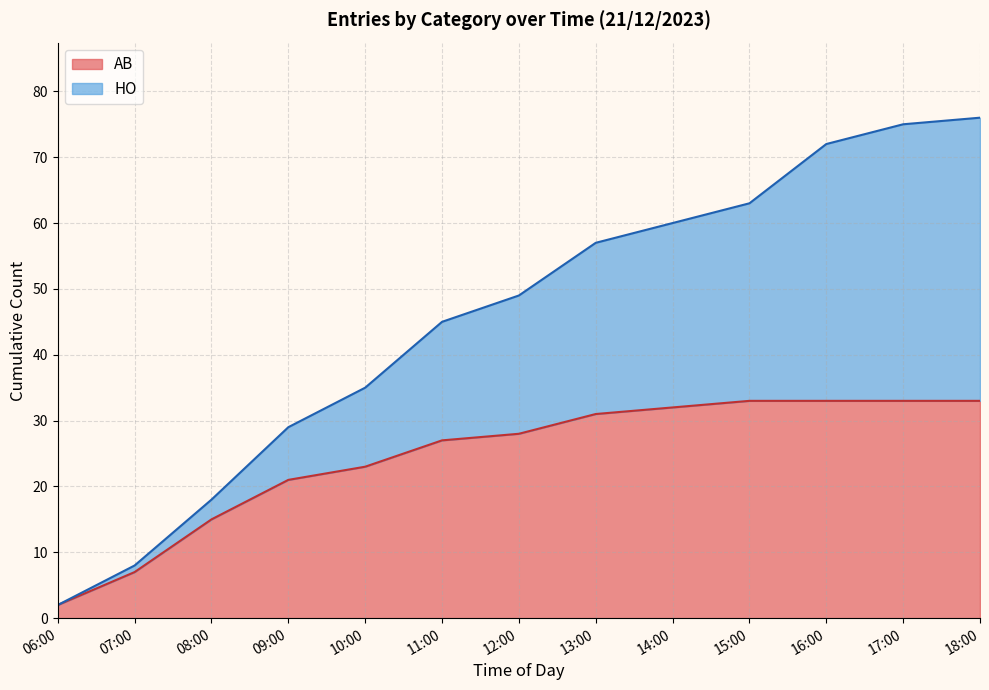

How many data points are above 49?

6